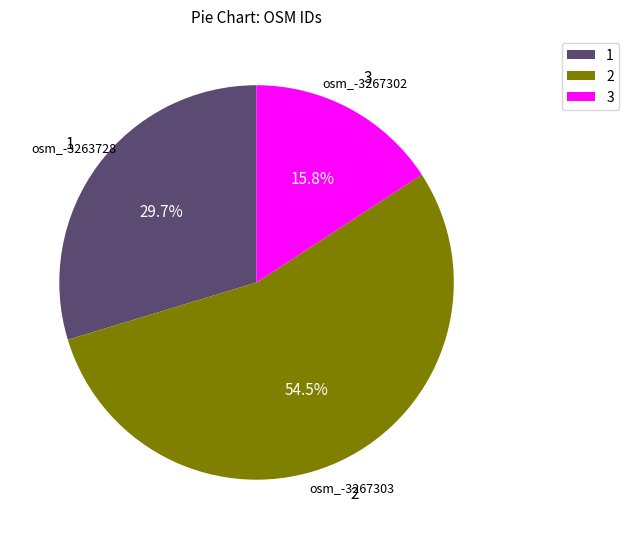

What is the total percentage of 1 and 2?

84.2%